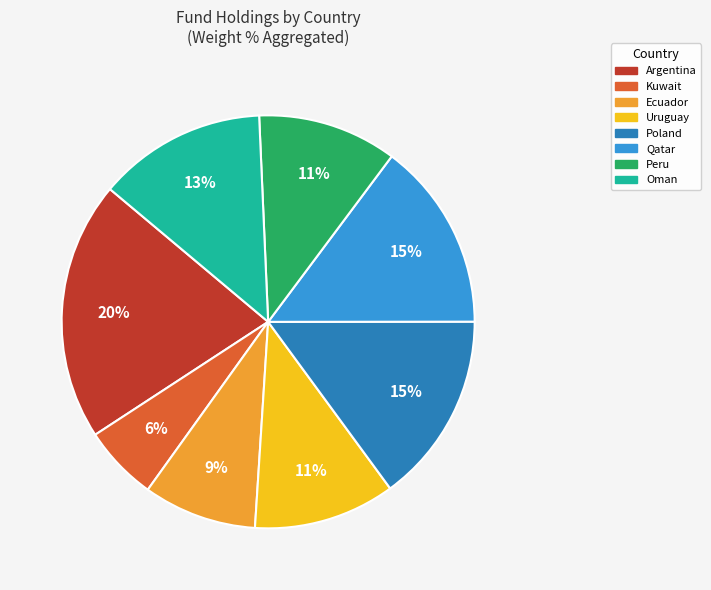

To the nearest percent, what is the difference between the largest and smallest slice percentages?

14%